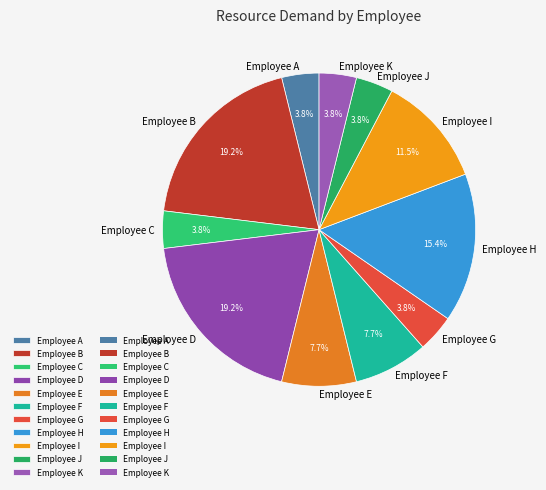

What percentage is the Employee C slice, to the nearest percent?

4%